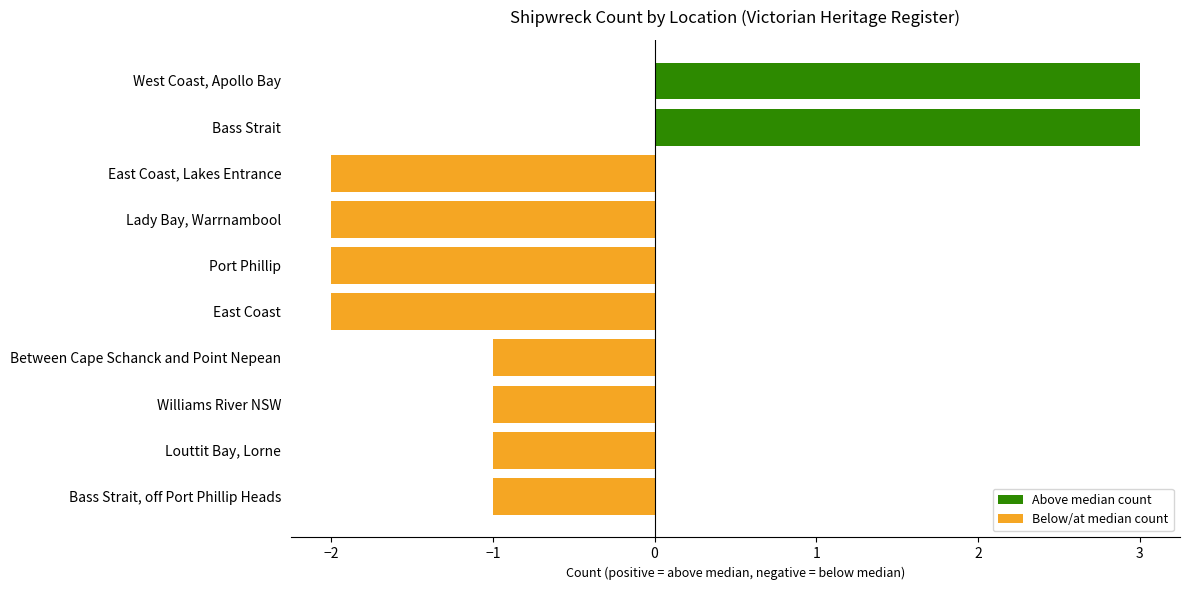

Is it true that the value at East Coast is -2?

True